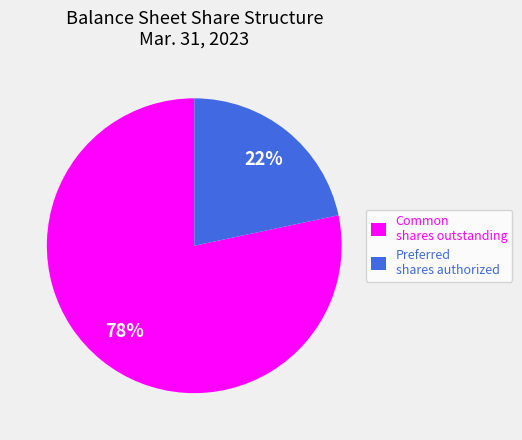

Is it true that Preferred shares authorized is 31% of the pie?

False